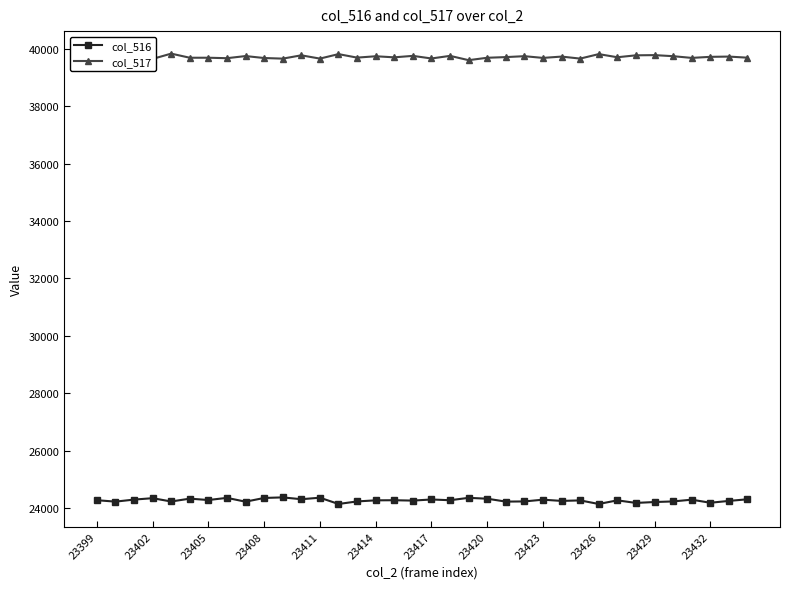

Rank the series by their maximum value, from lowest to highest.

col_516, col_517